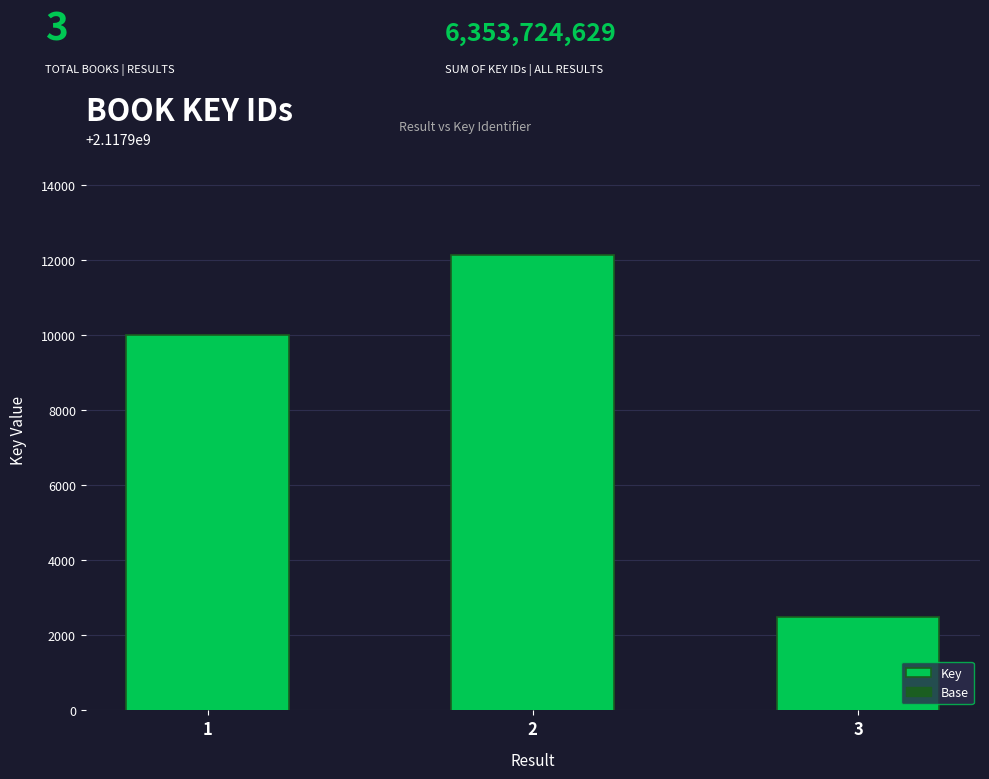

What is the approximate value of Base at 1?

2117897484